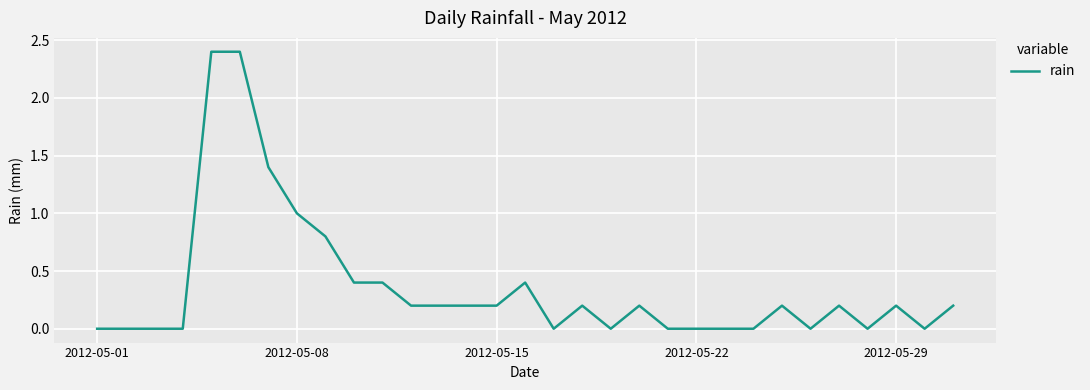

What is the maximum value shown in the chart?

2.4